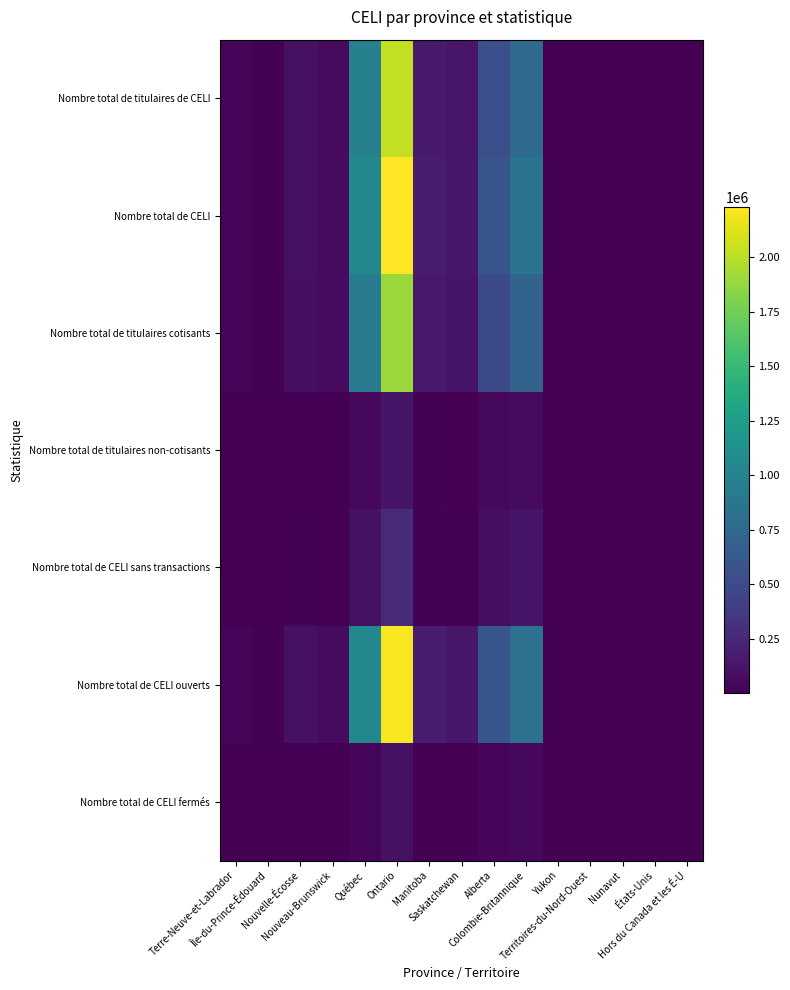

Reading left to right, what are all the values shown in this chart?

Nombre total de titulaires de CELI: Terre-Neuve-et-Labrador=37130	Île-du-Prince-Édouard=12440	Nouvelle-Écosse=97130	Nouveau-Brunswick=65910	Québec=972140	Ontario=2026370	Manitoba=165160	Saskatchewan=137120	Alberta=546500	Colombie-Britannique=768740	Yukon=3860	Territoires-du-Nord-Ouest=3990	Nunavut=1110	États-Unis=1880	Hors du Canada et les É-U=400
Nombre total de CELI: Terre-Neuve-et-Labrador=39110	Île-du-Prince-Édouard=13160	Nouvelle-Écosse=103420	Nouveau-Brunswick=69620	Québec=1043420	Ontario=2230000	Manitoba=175780	Saskatchewan=147020	Alberta=596440	Colombie-Britannique=860590	Yukon=4170	Territoires-du-Nord-Ouest=4290	Nunavut=1210	États-Unis=2040	Hors du Canada et les É-U=440
Nombre total de titulaires cotisants: Terre-Neuve-et-Labrador=34950	Île-du-Prince-Édouard=11740	Nouvelle-Écosse=90000	Nouveau-Brunswick=62250	Québec=921350	Ontario=1898080	Manitoba=155830	Saskatchewan=128430	Alberta=500740	Colombie-Britannique=707100	Yukon=3570	Territoires-du-Nord-Ouest=3670	Nunavut=1000	États-Unis=1710	Hors du Canada et les É-U=290
Nombre total de titulaires non-cotisants: Terre-Neuve-et-Labrador=2190	Île-du-Prince-Édouard=700	Nouvelle-Écosse=7130	Nouveau-Brunswick=3660	Québec=50780	Ontario=128300	Manitoba=9320	Saskatchewan=8700	Alberta=45760	Colombie-Britannique=61640	Yukon=290	Territoires-du-Nord-Ouest=320	Nunavut=110	États-Unis=170	Hors du Canada et les É-U=100
Nombre total de CELI sans transactions: Terre-Neuve-et-Labrador=3280	Île-du-Prince-Édouard=1140	Nouvelle-Écosse=11160	Nouveau-Brunswick=5910	Québec=97780	Ontario=264460	Manitoba=16190	Saskatchewan=15470	Alberta=79810	Colombie-Britannique=128760	Yukon=500	Territoires-du-Nord-Ouest=510	Nunavut=170	États-Unis=290	Hors du Canada et les É-U=100
Nombre total de CELI ouverts: Terre-Neuve-et-Labrador=38870	Île-du-Prince-Édouard=13110	Nouvelle-Écosse=103030	Nouveau-Brunswick=69350	Québec=1039200	Ontario=2212040	Manitoba=175080	Saskatchewan=146560	Alberta=593670	Colombie-Britannique=843760	Yukon=4160	Territoires-du-Nord-Ouest=4280	Nunavut=1210	États-Unis=2030	Hors du Canada et les É-U=380
Nombre total de CELI fermés: Terre-Neuve-et-Labrador=1630	Île-du-Prince-Édouard=500	Nouvelle-Écosse=4370	Nouveau-Brunswick=2830	Québec=31860	Ontario=103430	Manitoba=8030	Saskatchewan=7220	Alberta=27910	Colombie-Britannique=45370	Yukon=190	Territoires-du-Nord-Ouest=210	Nunavut=150	États-Unis=230	Hors du Canada et les É-U=70